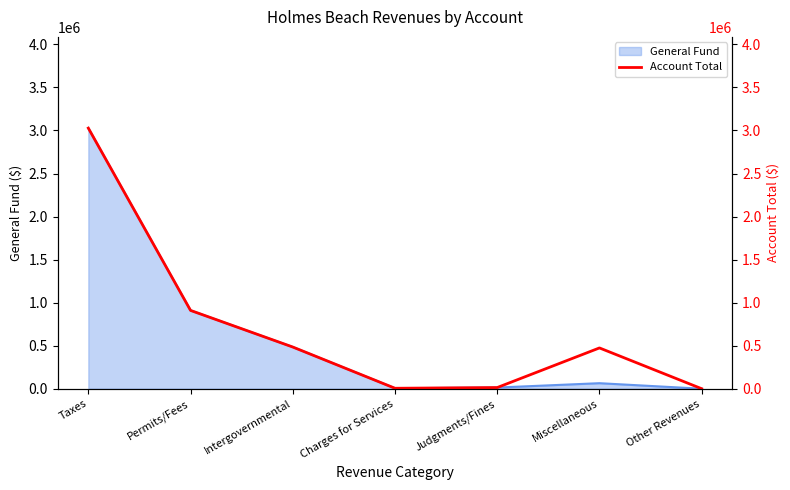

Is it true that the value at Taxes is 4818861?

False